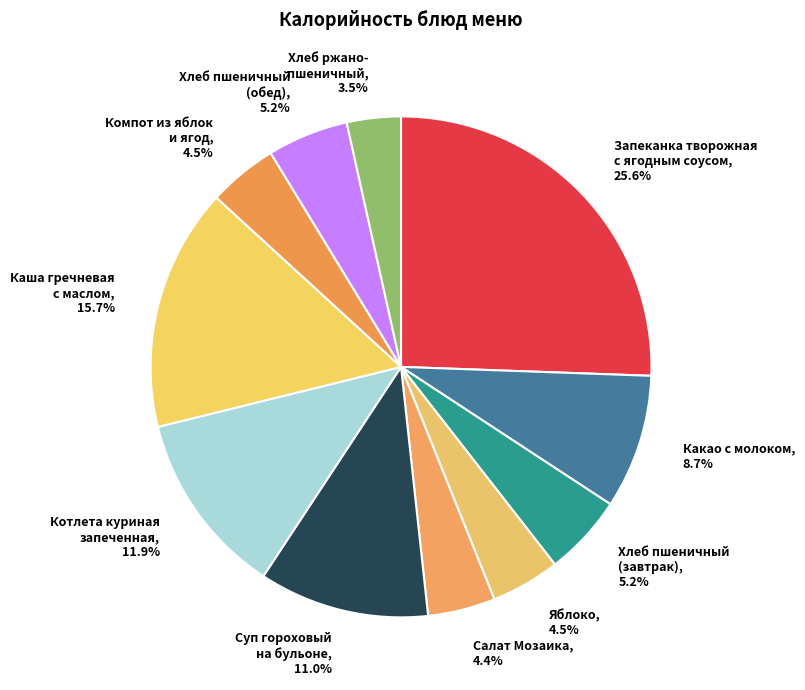

Is Салат Мозаика, 4.4% the majority of the pie?

No